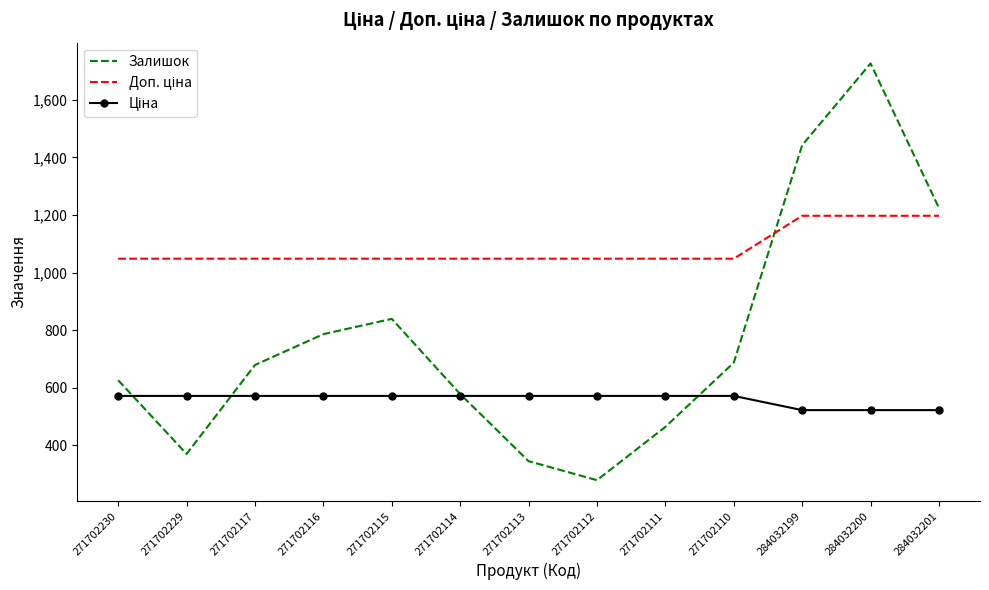

At which category does Залишок reach its first local valley?

271702229